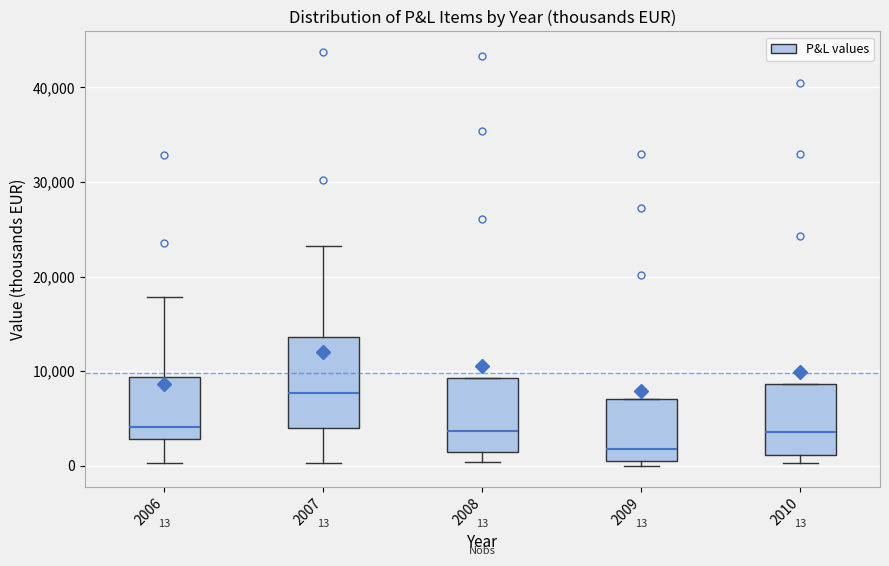

Which box's median line is the lowest?

2009